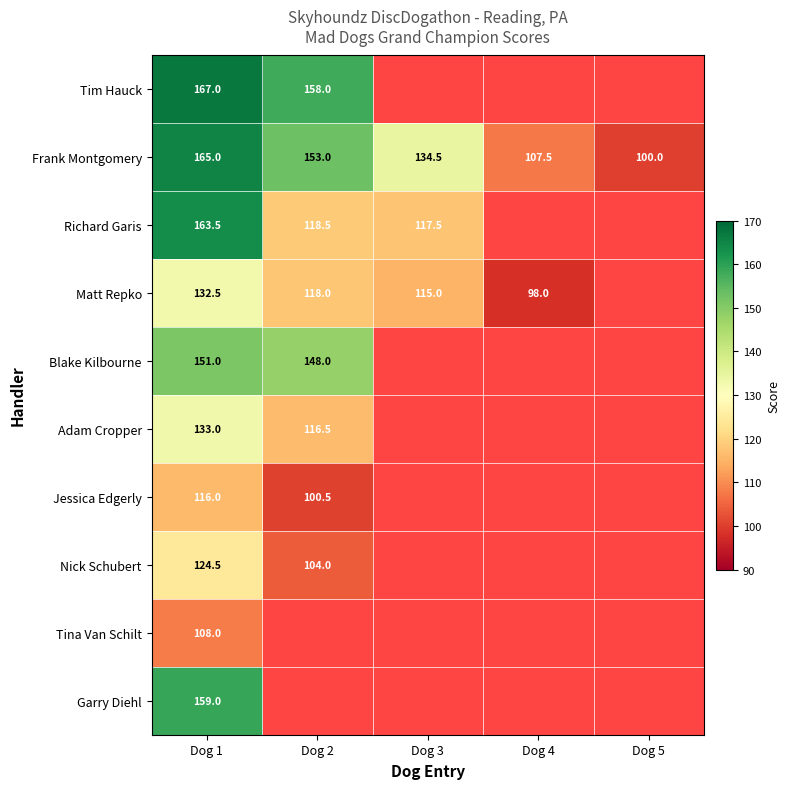

How many values in the Frank Montgomery series are below 134?

2